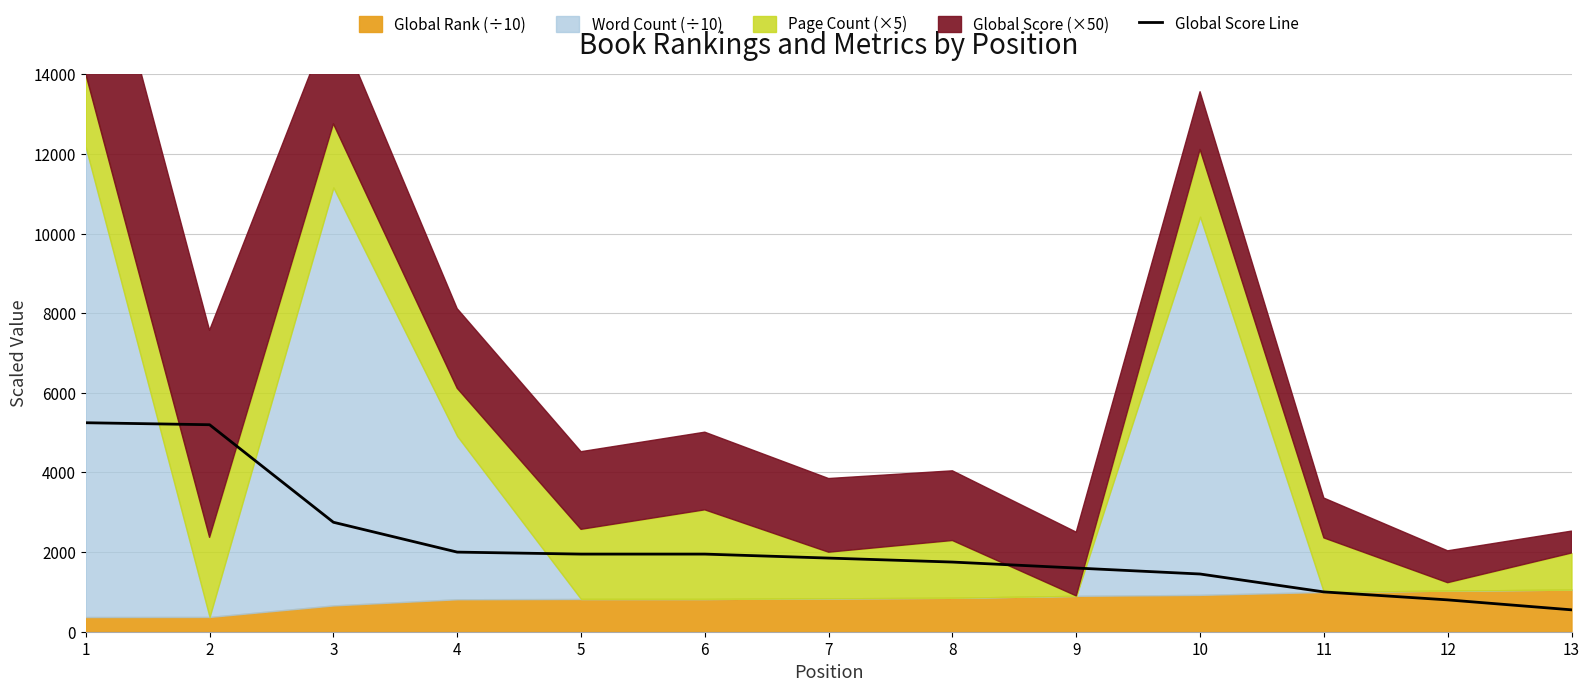

At which label is the value closest to 2900?

3